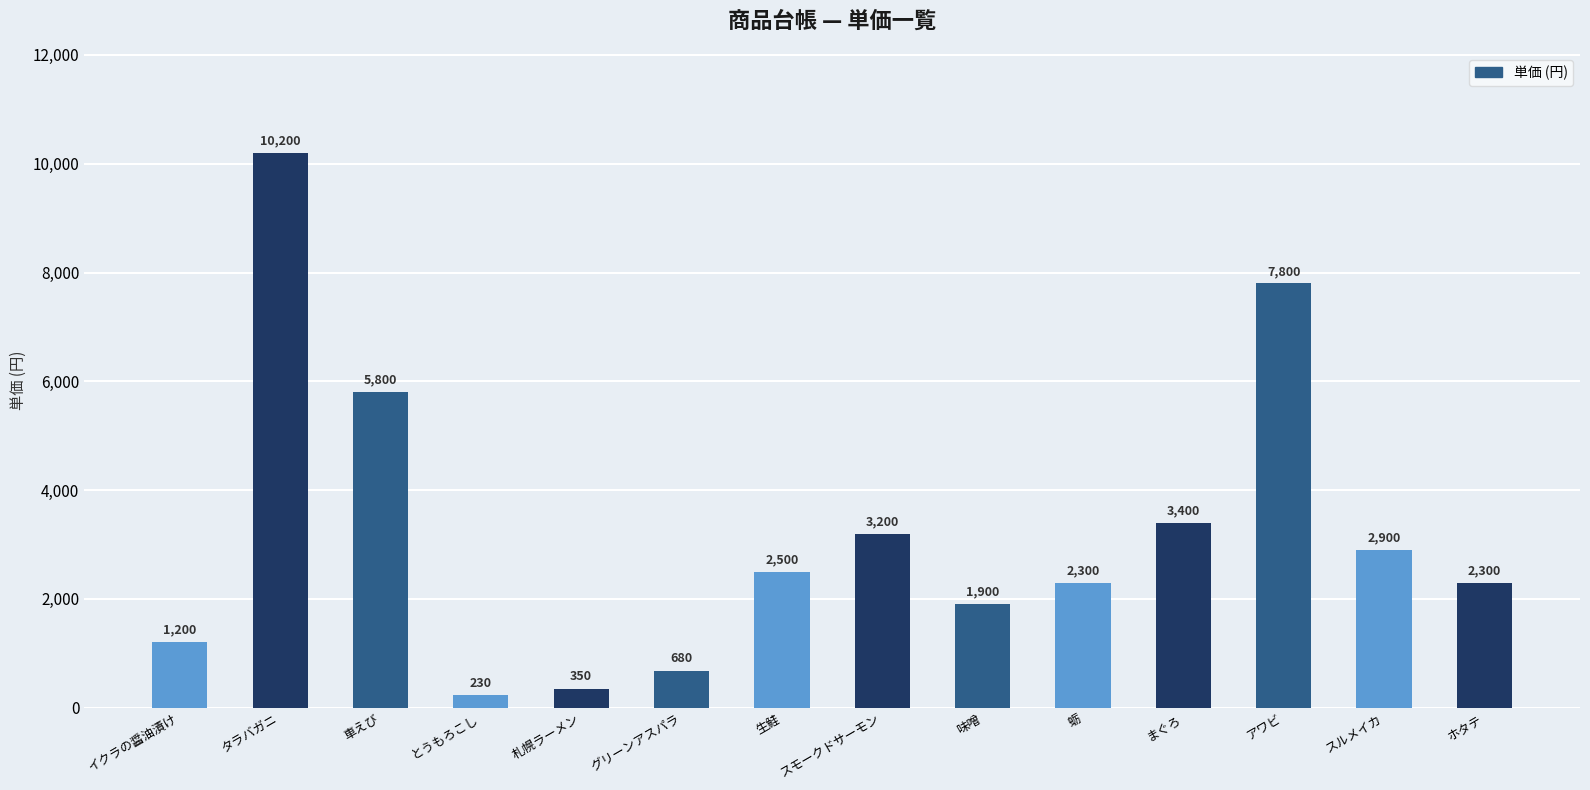

What is the label of the 5th bar from the right?

蛎